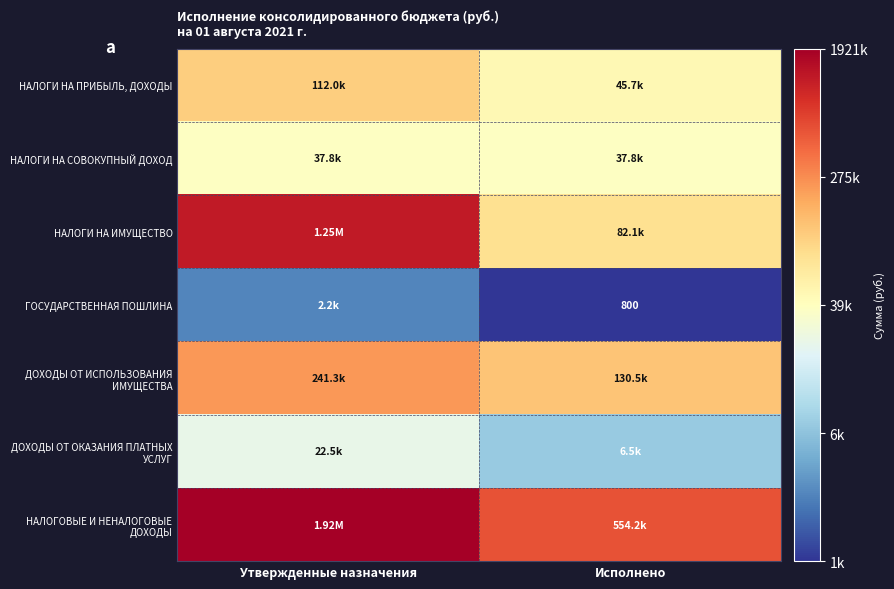

Rank the series by their maximum value, from highest to lowest.

НАЛОГОВЫЕ И НЕНАЛОГОВЫЕ ДОХОДЫ, НАЛОГИ НА ИМУЩЕСТВО, ДОХОДЫ ОТ ИСПОЛЬЗОВАНИЯ ИМУЩЕСТВА, НАЛОГИ НА ПРИБЫЛЬ, ДОХОДЫ, НАЛОГИ НА СОВОКУПНЫЙ ДОХОД, ДОХОДЫ ОТ ОКАЗАНИЯ ПЛАТНЫХ УСЛУГ, ГОСУДАРСТВЕННАЯ ПОШЛИНА